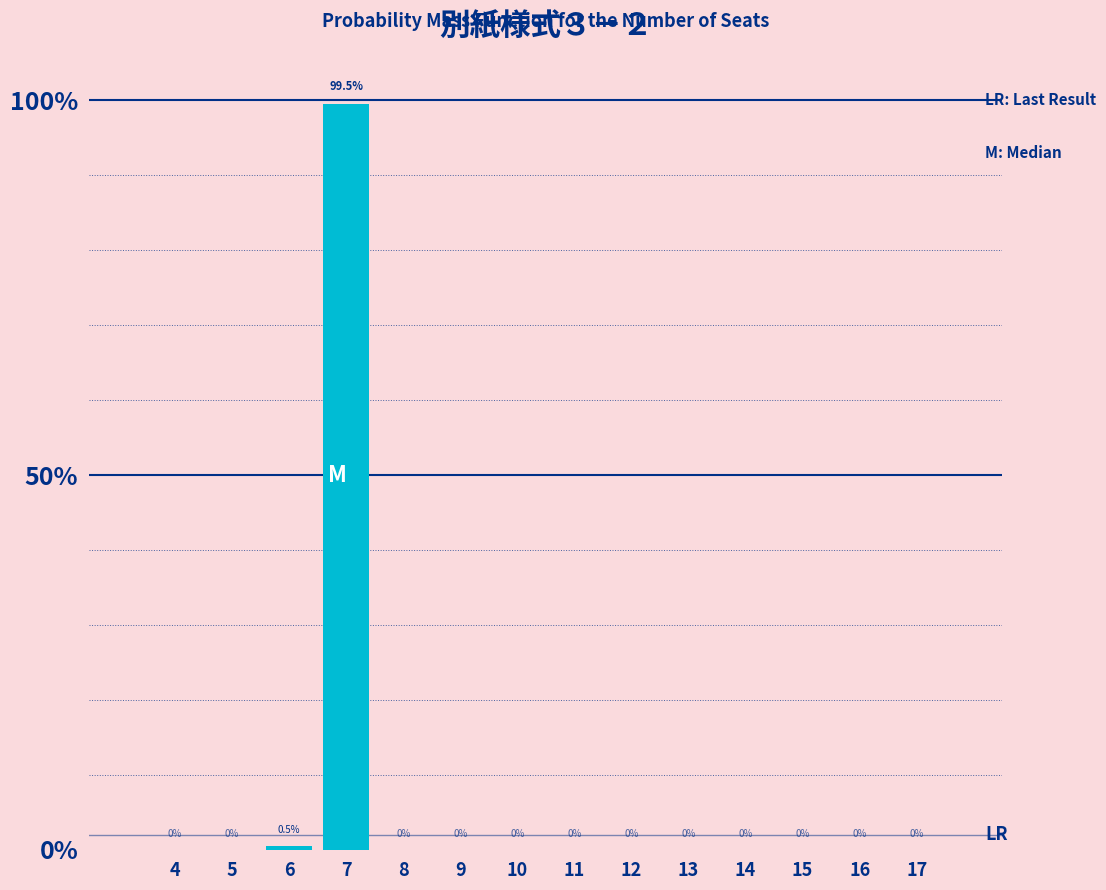

Reading left to right, what are all the values shown in this chart?

4=0.0	5=0.0	6=0.5	7=99.5	8=0.0	9=0.0	10=0.0	11=0.0	12=0.0	13=0.0	14=0.0	15=0.0	16=0.0	17=0.0